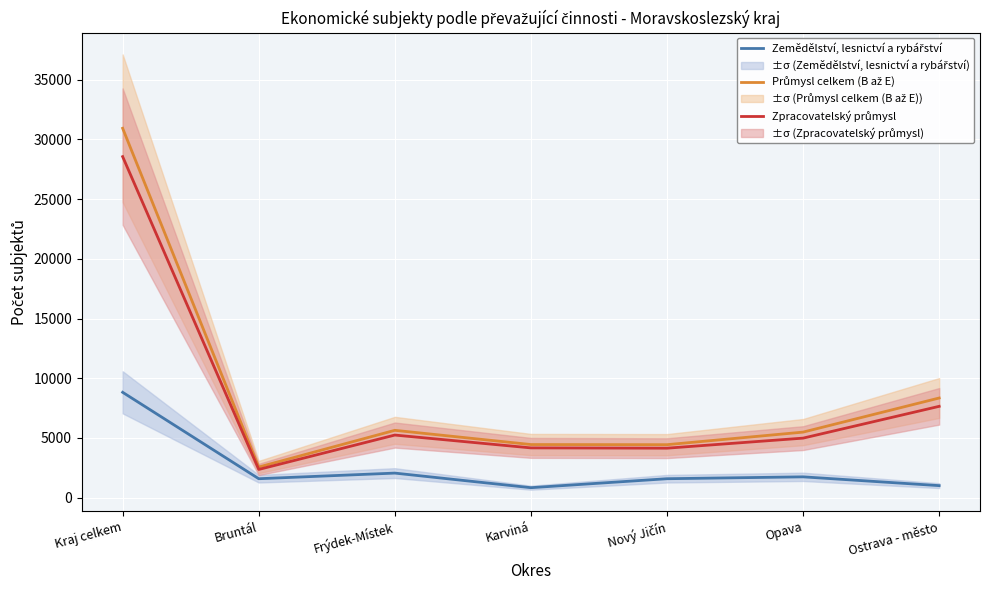

What is the difference between the second highest and minimum values in the Zpracovatelský průmysl series?

5287